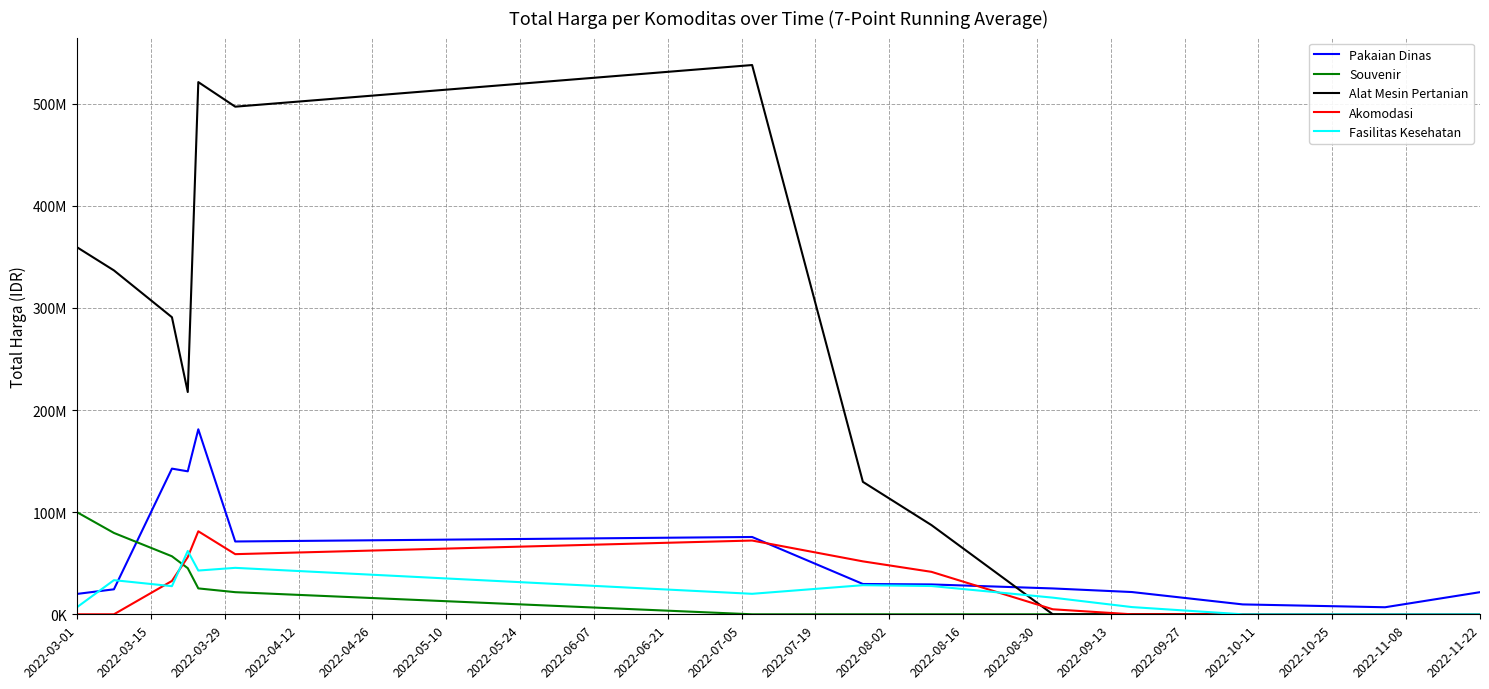

What is the difference between the second highest and minimum values in the Pakaian Dinas series?

135769000.0